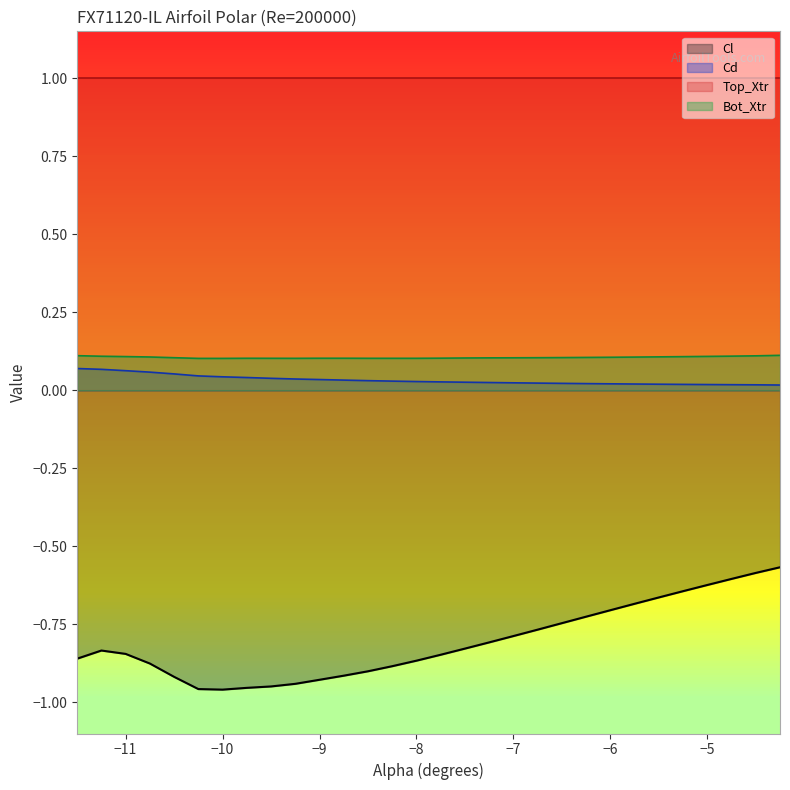

At which category is the sum across all series the highest?

-4.25